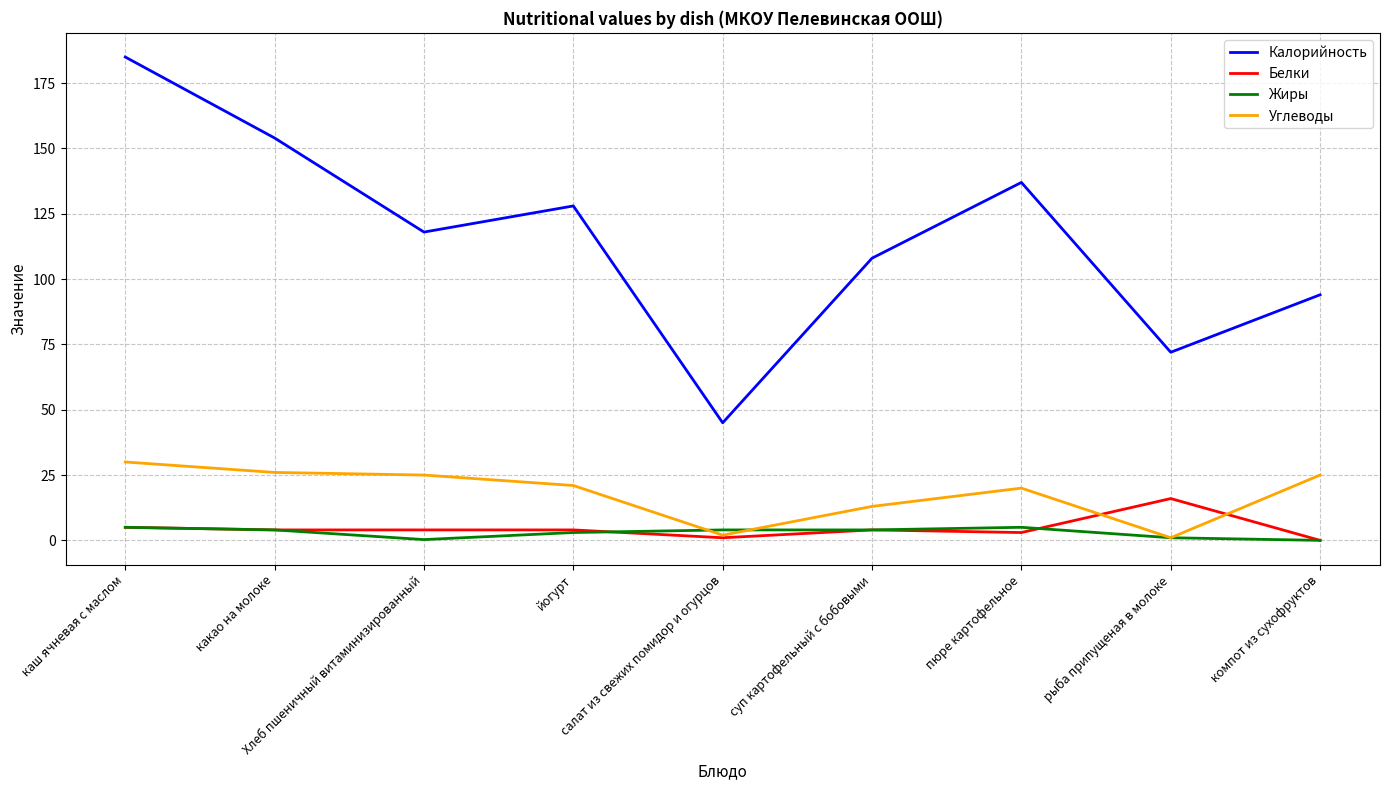

At which category does the chart reach its peak across all series?

каш ячневая с маслом